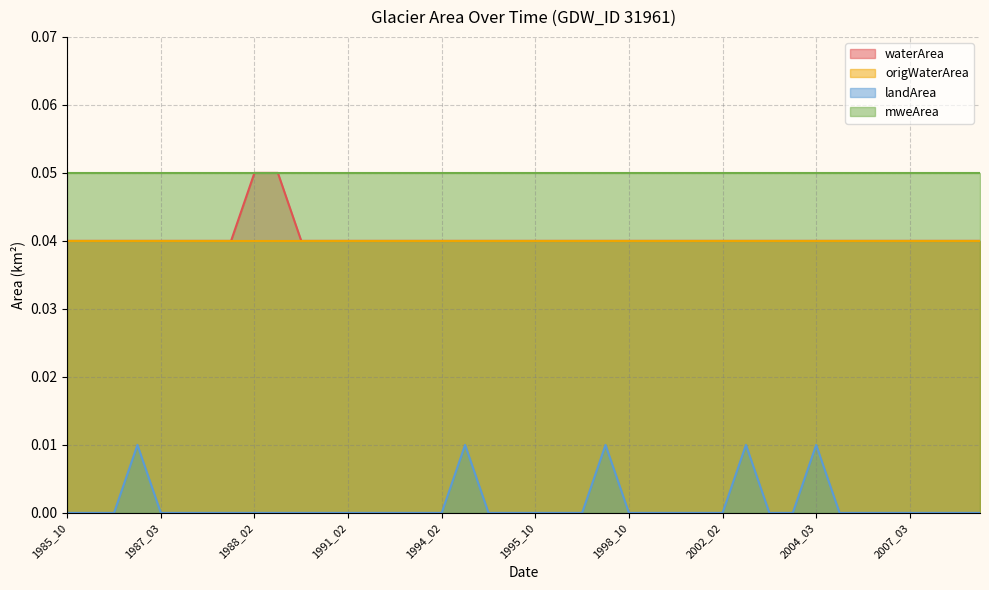

Between 1987_03 and 1994_02, which series saw the biggest shift?

waterArea